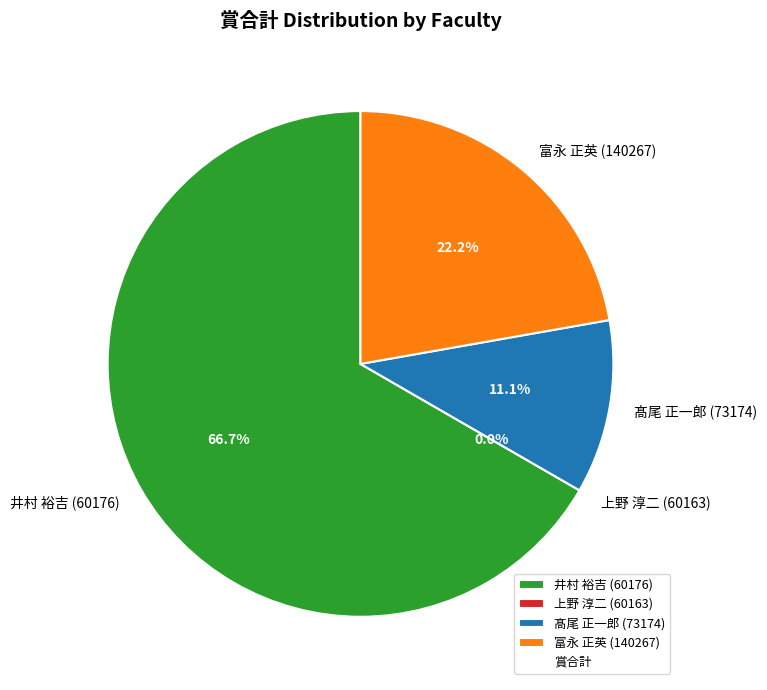

To the nearest percent, what percentage of the pie is 髙尾 正一郎 (73174)?

11%